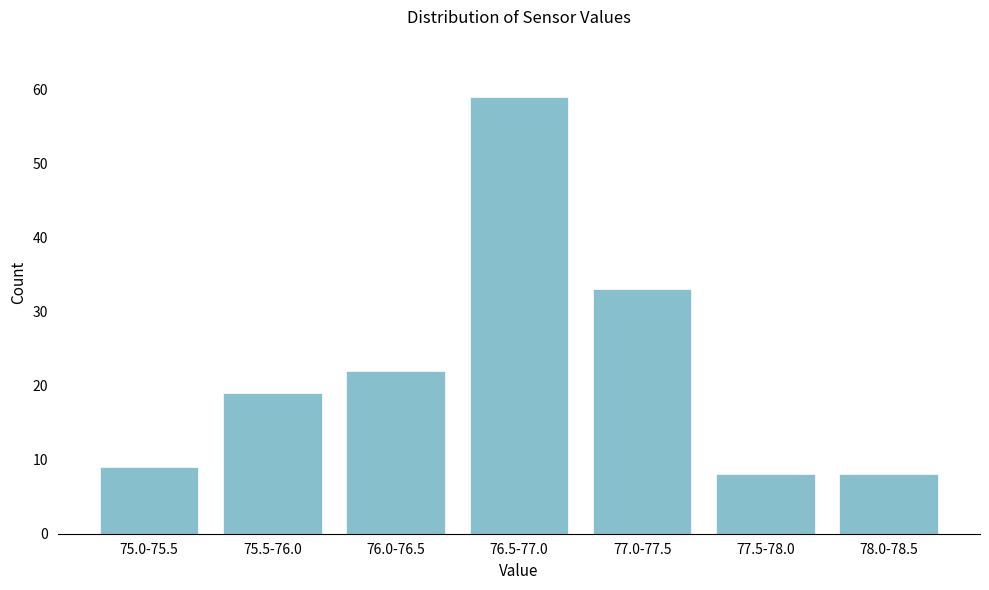

Reading right to left, transcribe all the data shown in this chart.

8	8	33	59	22	19	9